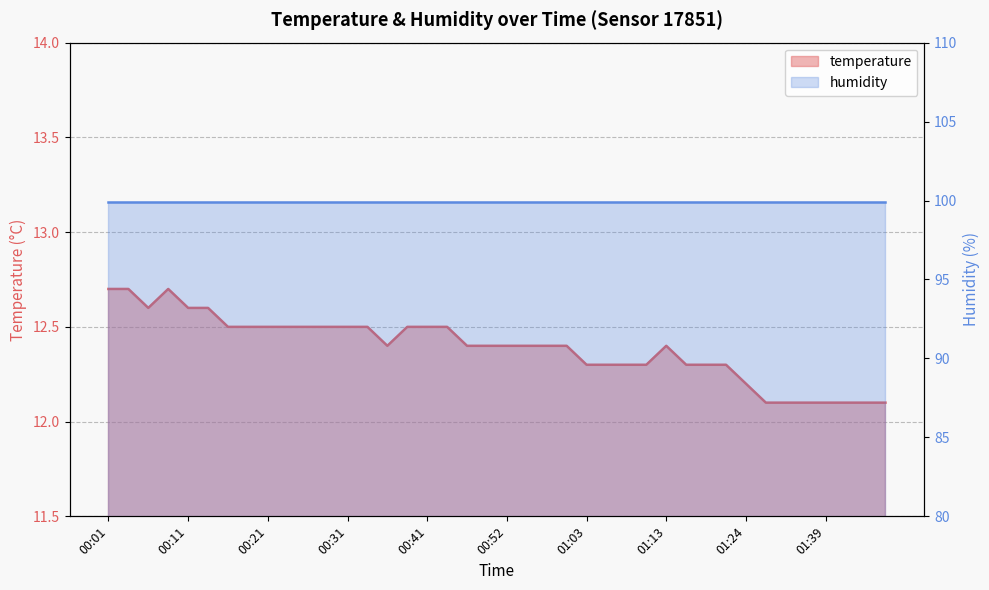

What is the sum of the values at 00:39 and 01:13?

24.9